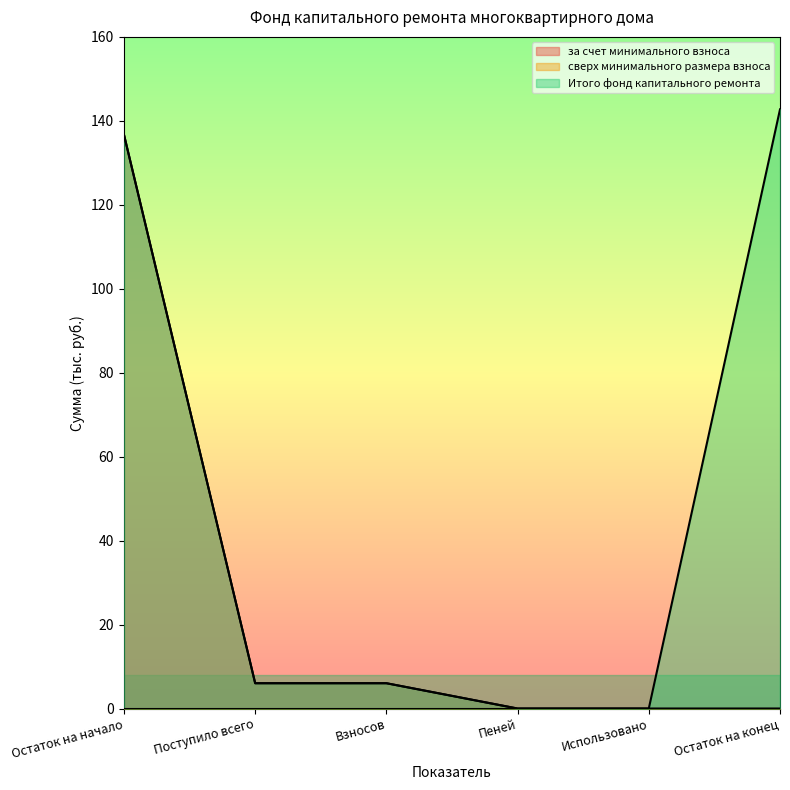

The Итого фонд капитального ремонта series shows 142.7 at Остаток на конец. True or false?

True